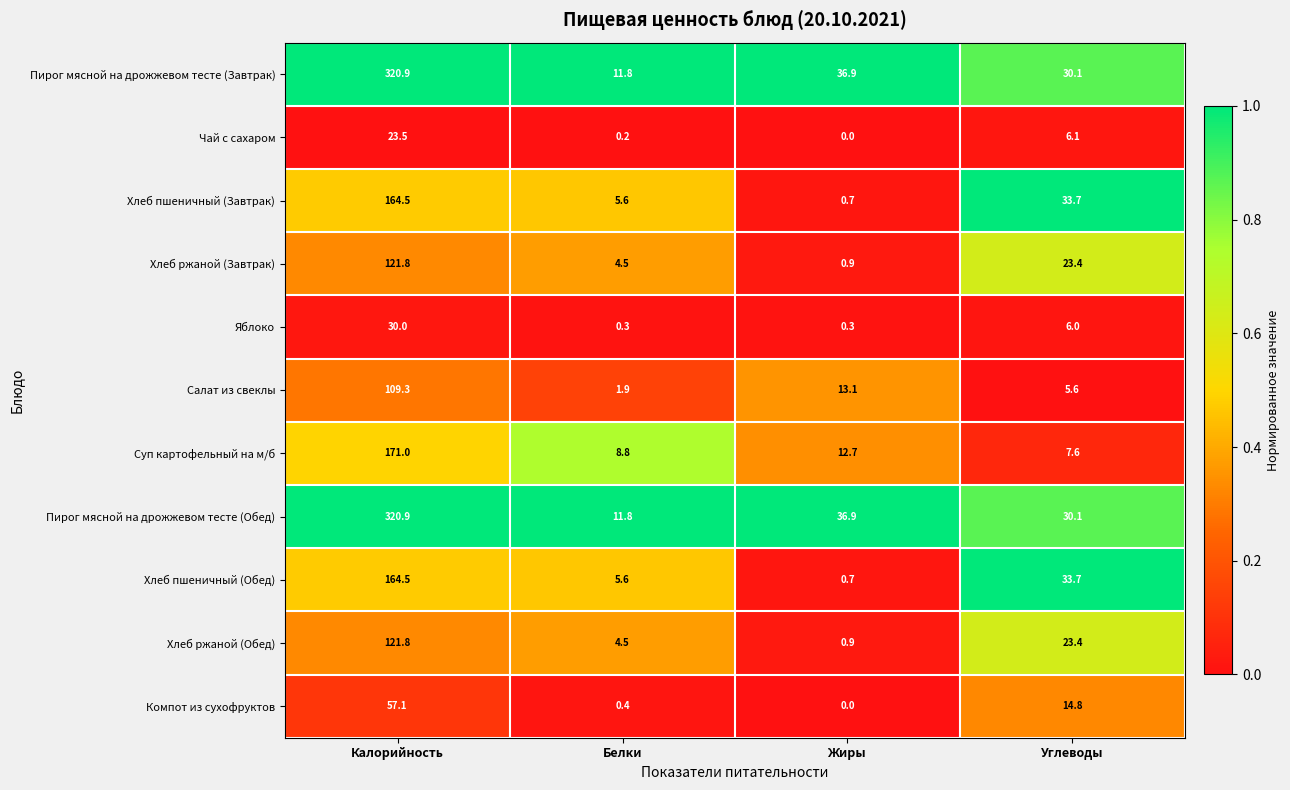

What is the difference between the highest and lowest values at Жиры?

36.9